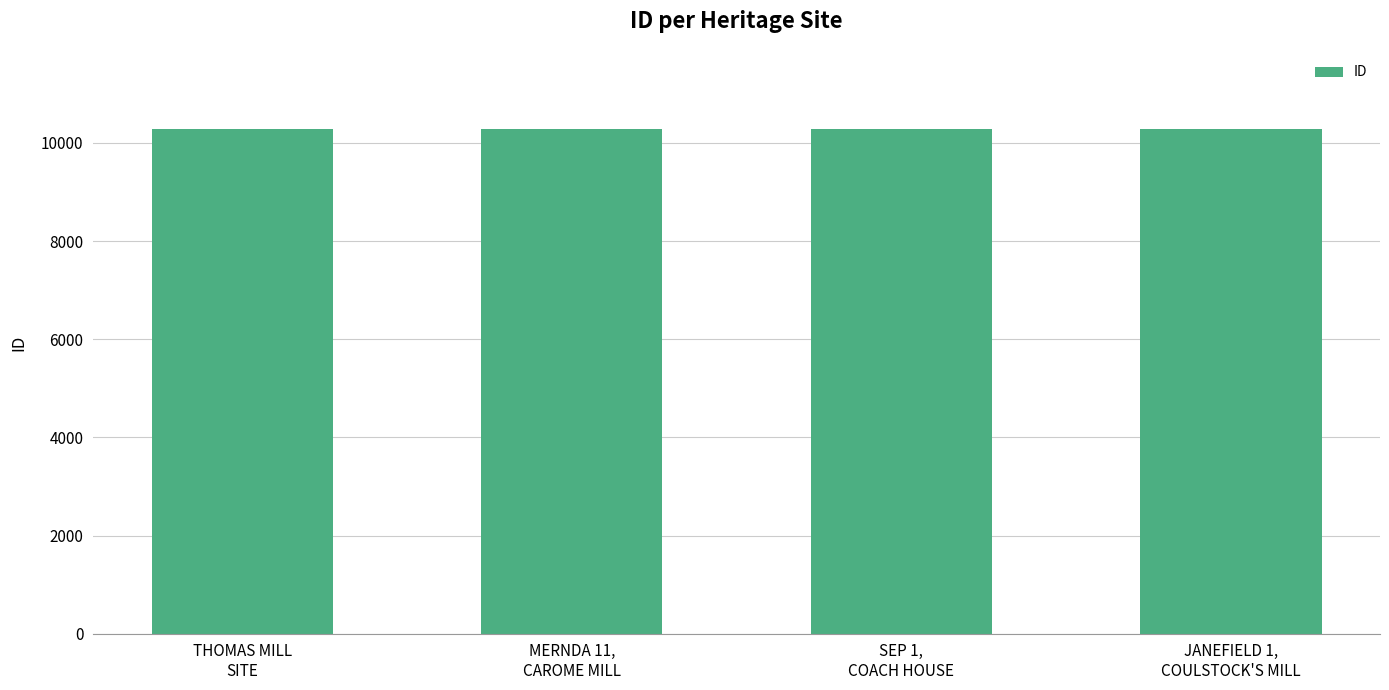

What is the minimum value shown in the chart?

10277